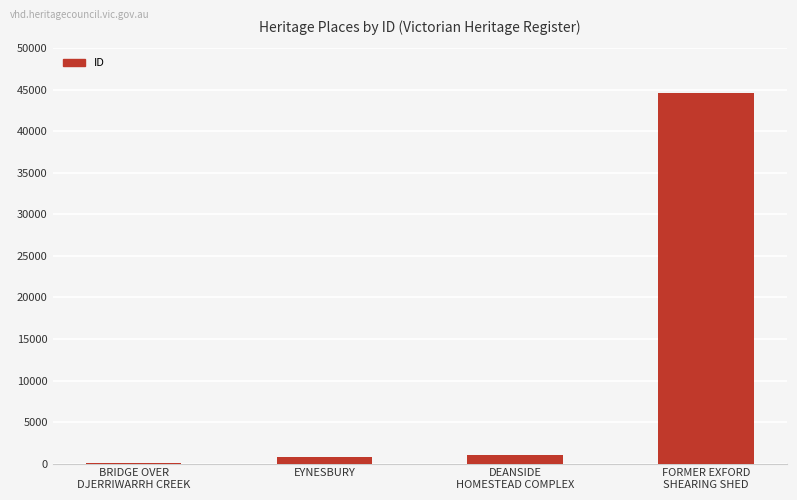

What is the greatest value displayed?

44581